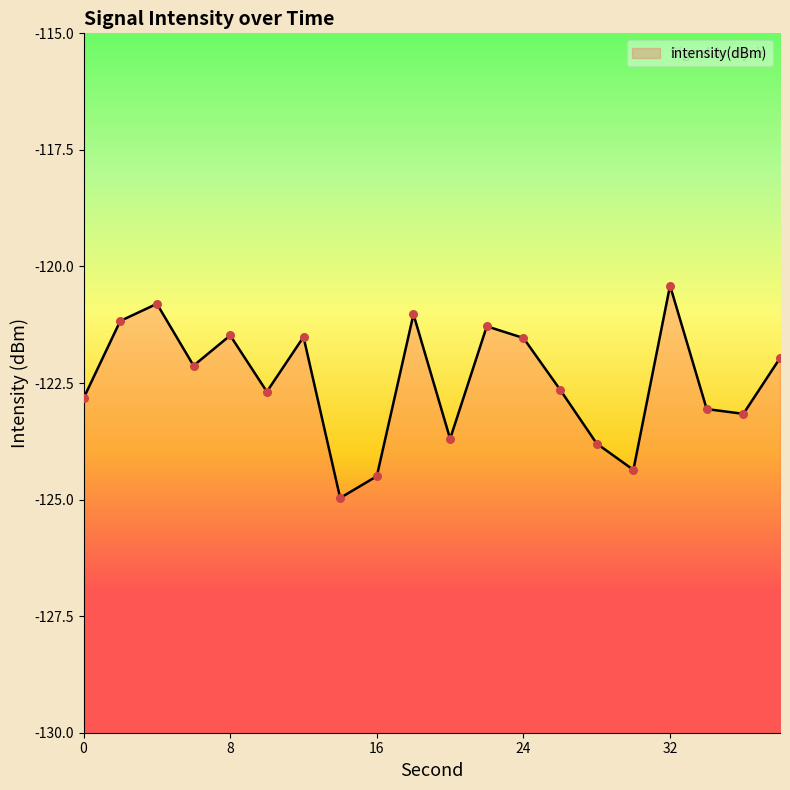

Which has a higher value, 22 or 30?

22